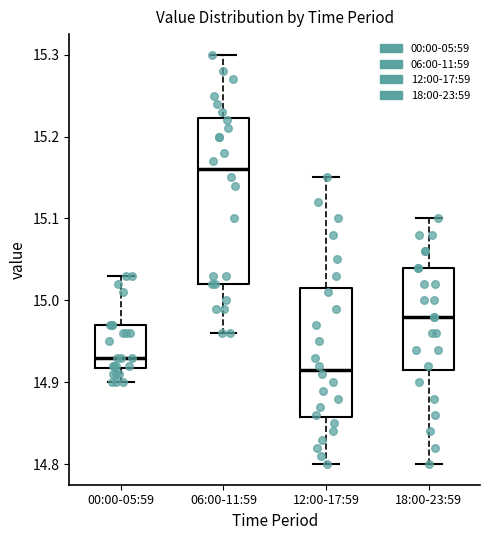

Which box has the highest median line?

06:00-11:59